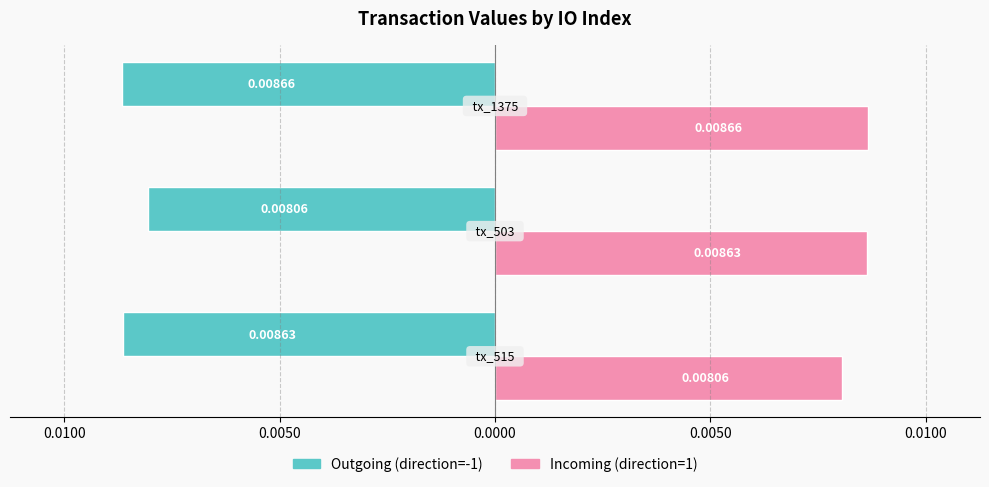

Rank the series by their average value, from highest to lowest.

Incoming (direction=1), Outgoing (direction=-1)